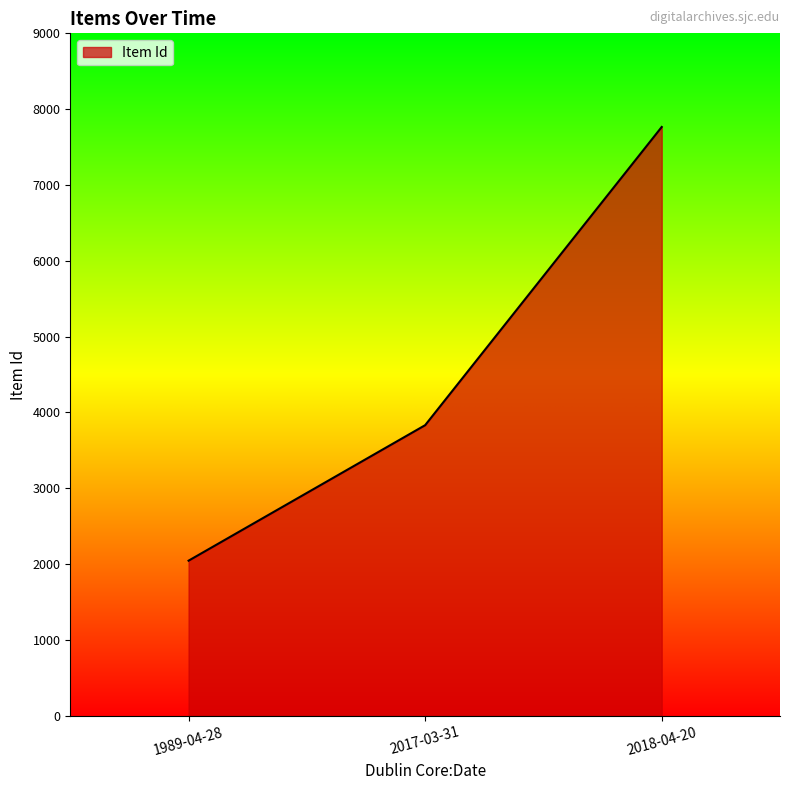

What is the greatest value displayed?

7765